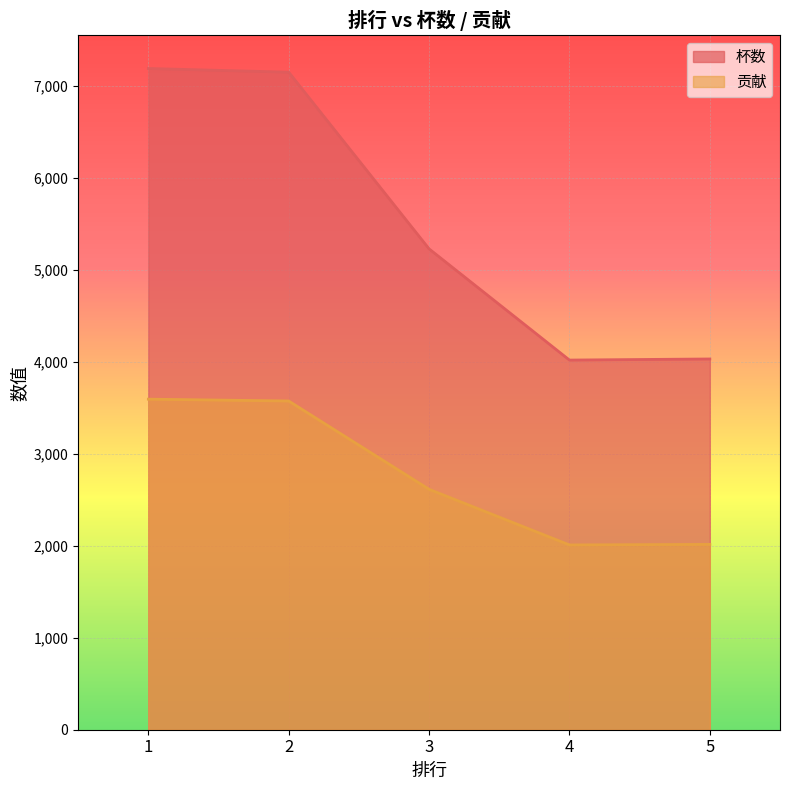

Which has a higher value, 2 or 5?

2